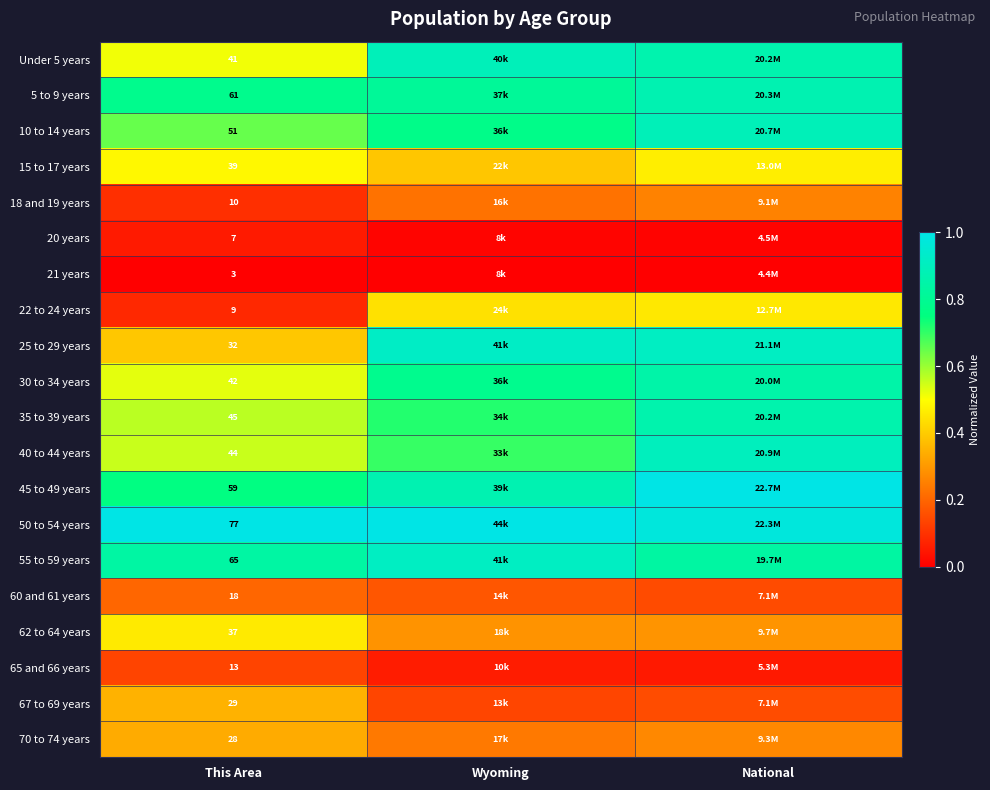

At how many categories does at least one series exceed 0?

3